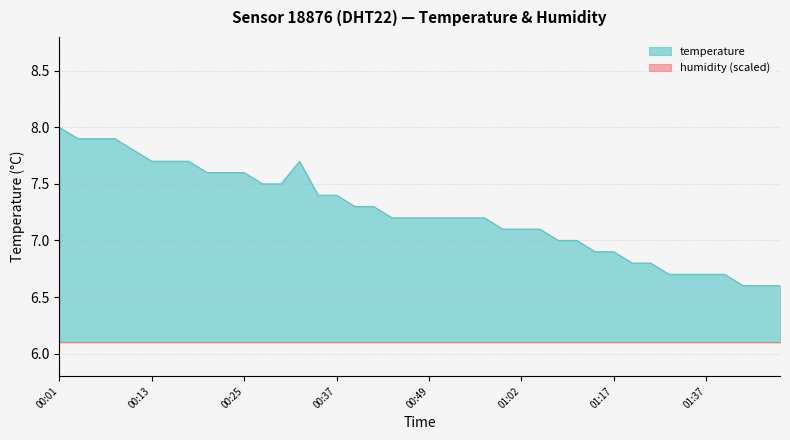

What is the sum of the values at 00:15 and 00:59?

14.8